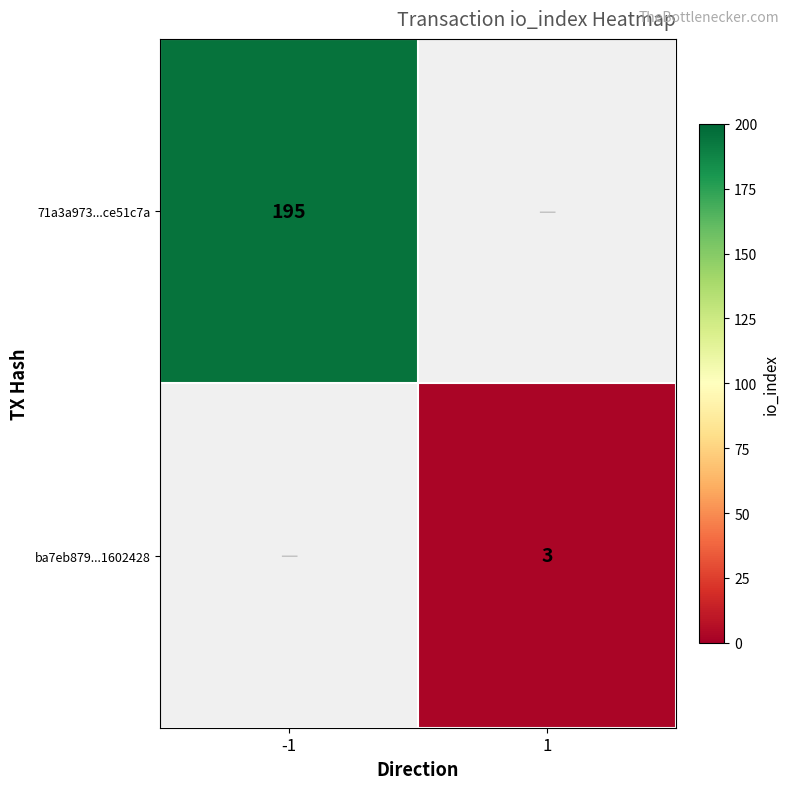

Is it true that ba7eb879...1602428 equals 3 at 1?

True